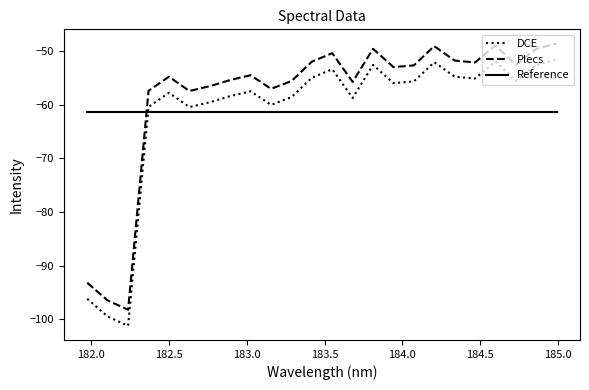

Rank the series by their maximum value, from highest to lowest.

Plecs, DCE, Reference